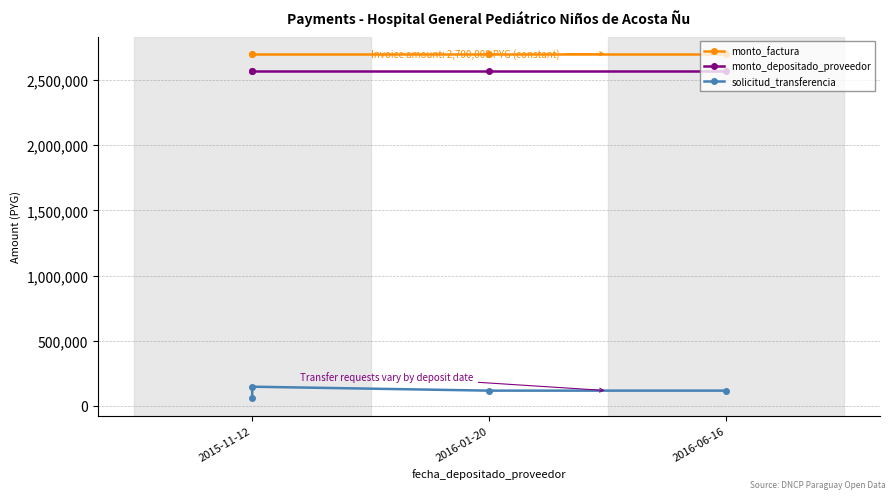

What is the total value across all series at 2016-01-20?

5385065